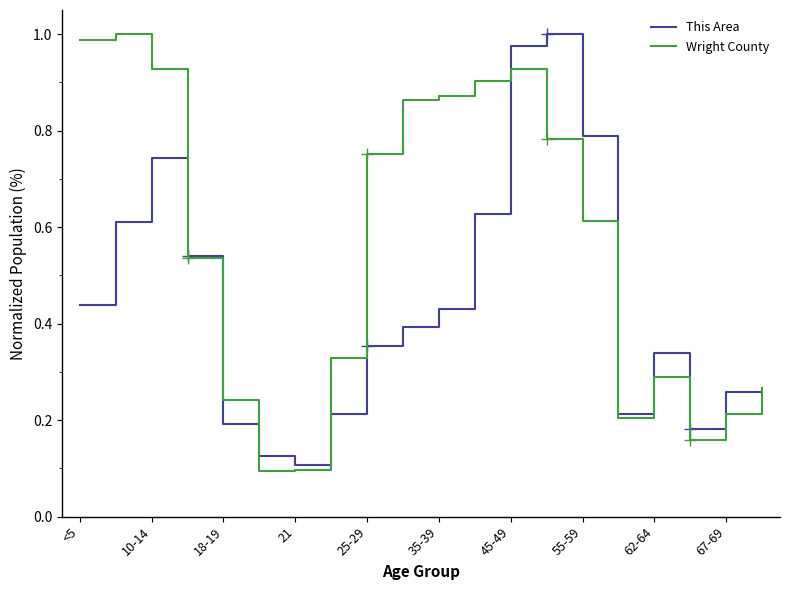

What is the maximum value for This Area?

1.0